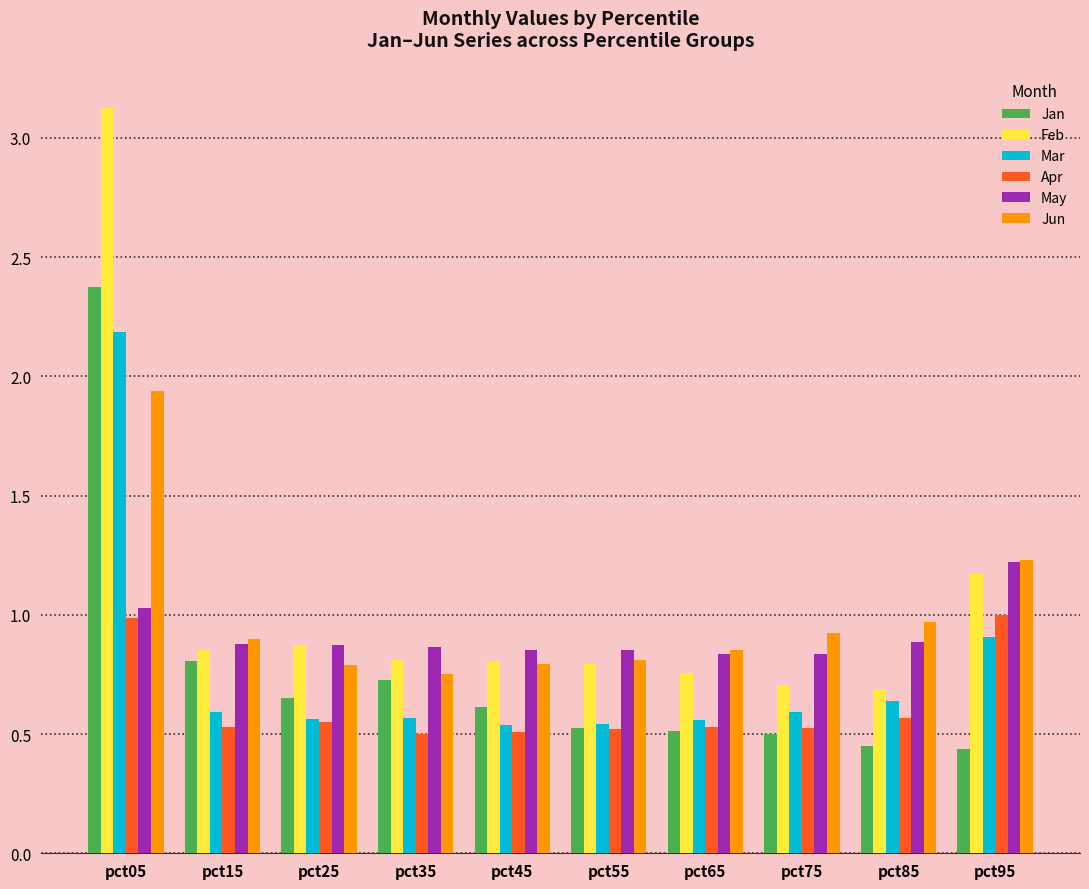

At which label does Mar reach its peak?

pct05